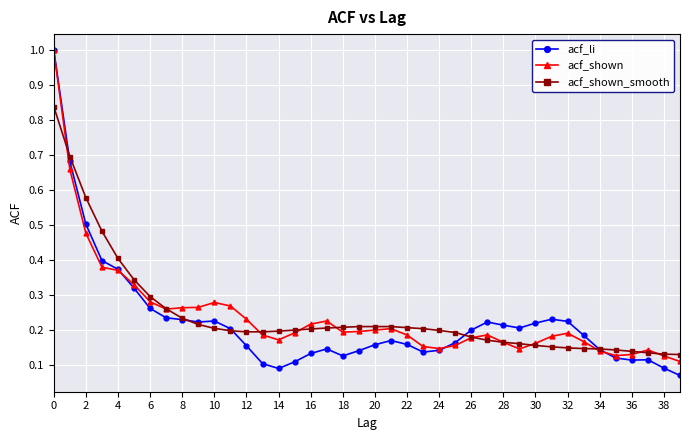

True or false: acf_shown has more than 2 points higher than both neighbors.

True